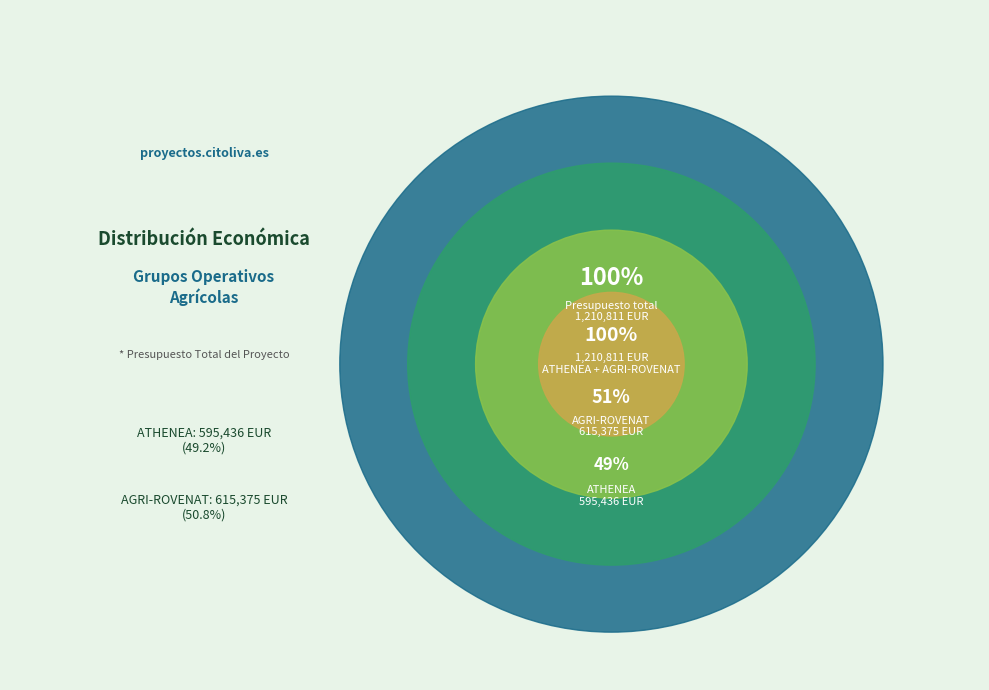

To the nearest percent, what is the combined percentage of ATHENEA Talde Operatiboa and AGRI-ROVENAT Talde Eragilea?

100%